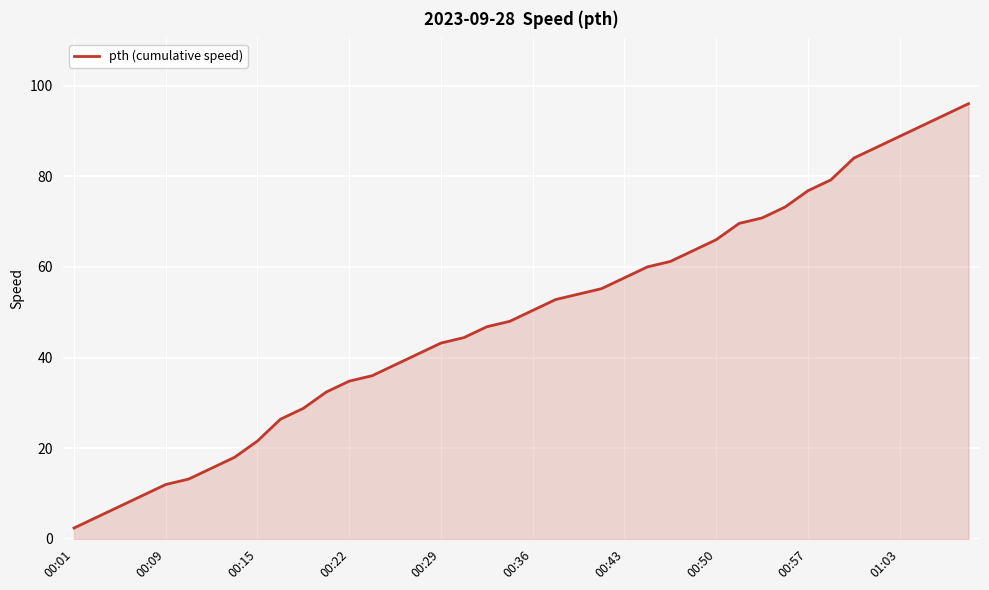

What is the difference between the maximum and minimum values?

93.6